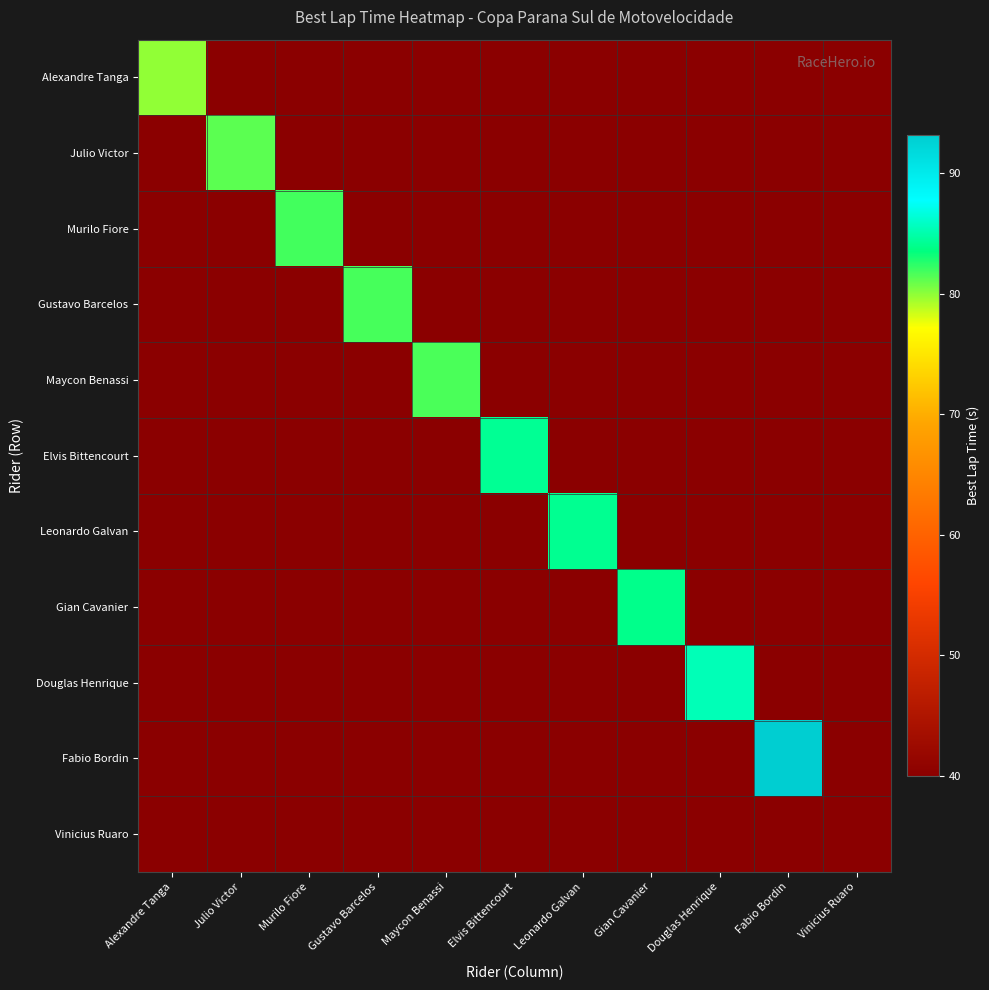

Between Murilo Fiore and Maycon Benassi, which series saw the biggest shift?

Murilo Fiore